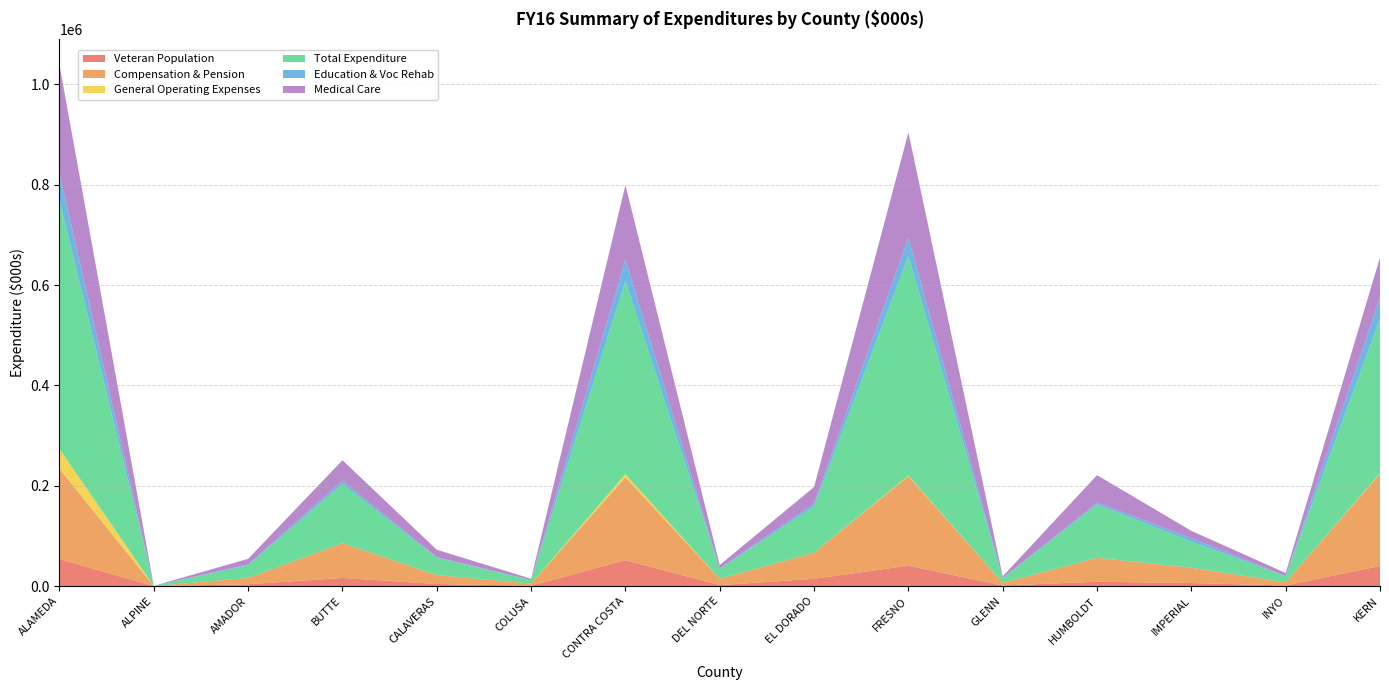

Reading left to right, transcribe all the data shown in this chart.

Veteran Population: 53919.9	97.5	3918.8	16374.6	4397.8	891.1	51832.5	2182.5	14726.2	40869.6	1401.1	8907.3	6297.1	1432.2	40308.3
Compensation & Pension: 179977.9	173.4	12571.0	69181.5	17841.2	4192.9	165104.7	12523.0	51994.1	178206.8	5363.4	47624.3	30555.6	6035.8	183311.9
General Operating Expenses: 39514.6	0.0	0.0	0.0	0.0	0.0	6066.4	0.0	0.0	1357.5	0.0	0.0	0.0	0.0	1373.4
Total Expenditure: 495133.4	330.4	25460.6	117994.6	34263.1	7014.2	385130.7	20084.4	92302.1	437083.2	9240.5	106501.9	52094.5	12463.6	308173.9
Education & Voc Rehab: 54040.3	13.8	1306.3	6573.2	1348.0	280.1	42875.4	698.5	5344.6	37055.2	418.4	3416.9	6887.7	273.7	42225.1
Medical Care: 215786.9	128.1	11283.1	40871.5	14775.9	2463.2	148385.2	6802.1	33298.4	209310.1	3279.2	54785.4	14435.8	6068.8	79432.4